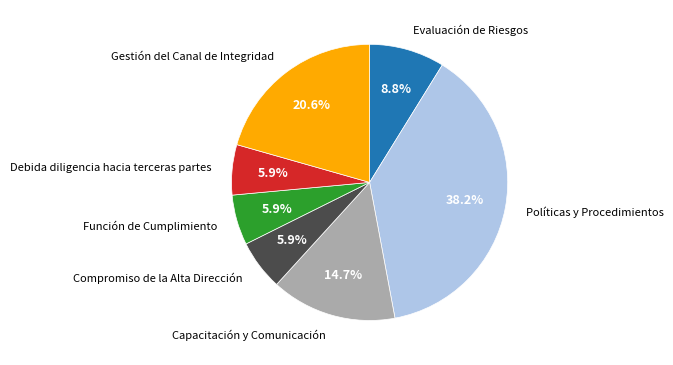

What percentage is the Evaluación de Riesgos slice, to the nearest percent?

9%